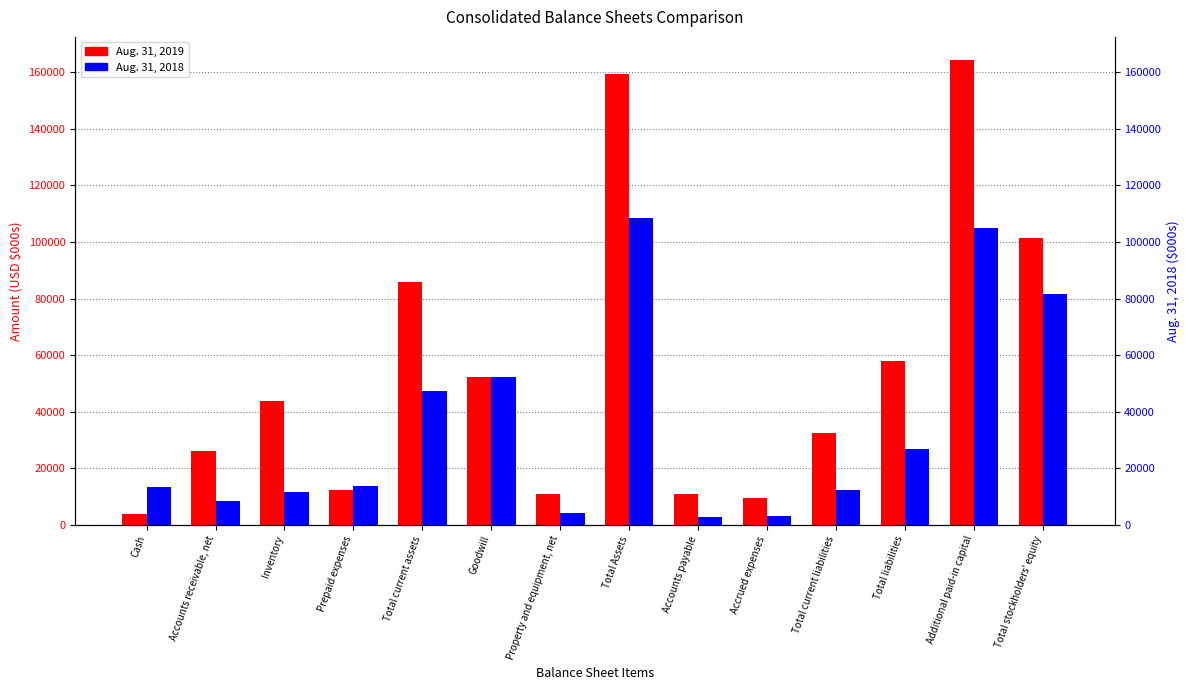

How many groups of bars are there?

14